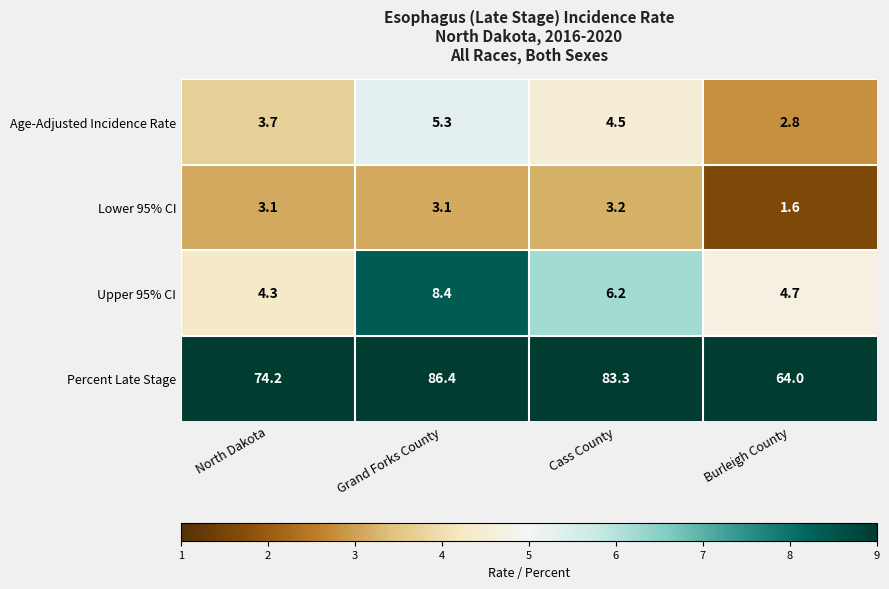

How many distinct data groups are displayed?

4